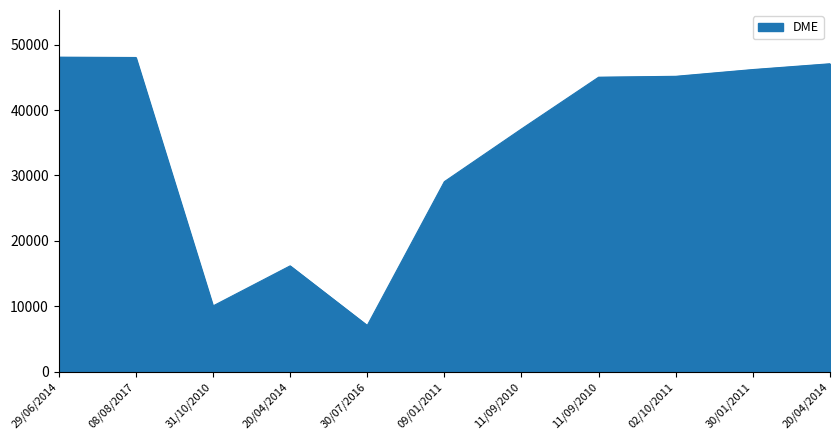

At which category does the chart reach its peak across all series?

29/06/2014